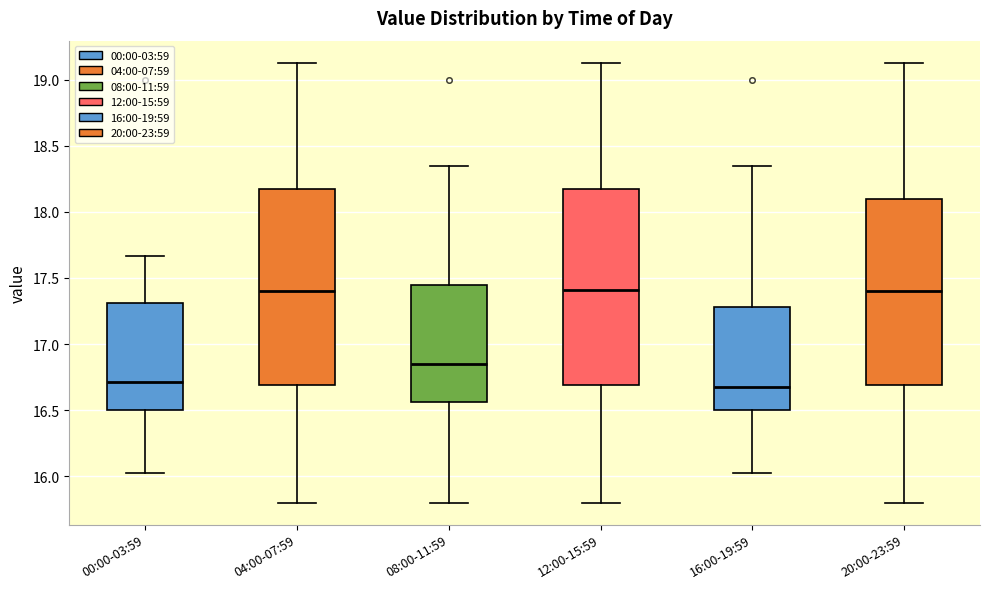

Reading left to right, transcribe this box plot: for each box, give where its median line is, the range the box spans, and where its two whiskers end, as read against the y-axis. The values are not printed on the chart, so give them approximately, as read against the axis.

00:00-03:59: median 16.70, box 16.50 to 17.30, whiskers 16.00 to 17.65
04:00-07:59: median 17.40, box 16.70 to 18.20, whiskers 15.80 to 19.15
08:00-11:59: median 16.85, box 16.55 to 17.45, whiskers 15.80 to 18.35
12:00-15:59: median 17.40, box 16.70 to 18.20, whiskers 15.80 to 19.15
16:00-19:59: median 16.70, box 16.50 to 17.30, whiskers 16.00 to 18.35
20:00-23:59: median 17.40, box 16.70 to 18.10, whiskers 15.80 to 19.15